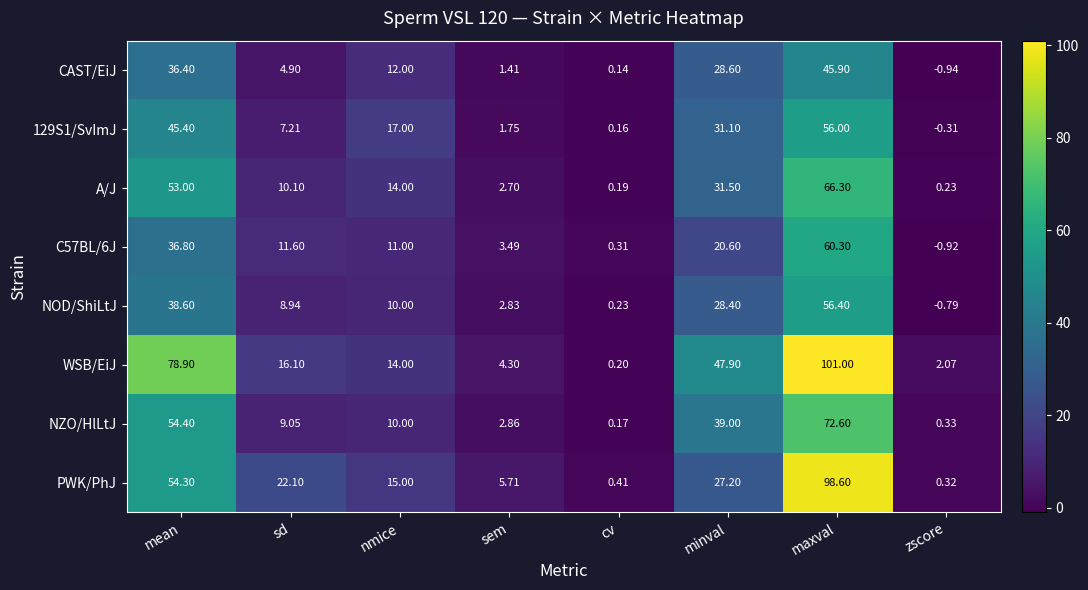

How many negative values does the 129S1/SvImJ series have?

1